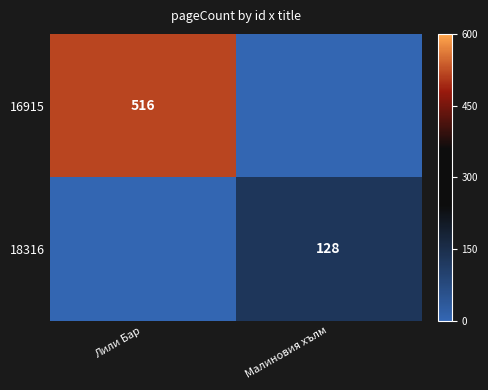

The value of 16915 at Лили Бар is 516. True or false?

True